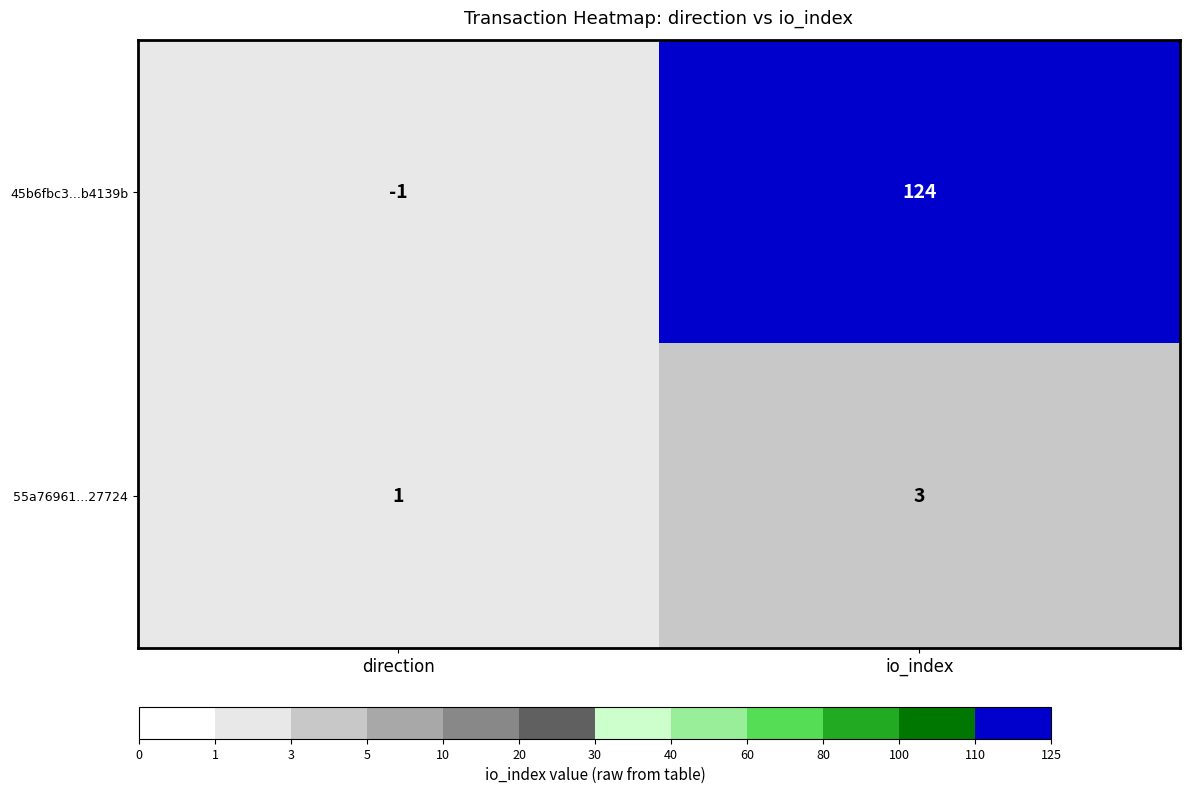

What is the average value of the 45b6fbc3...b4139b series?

62